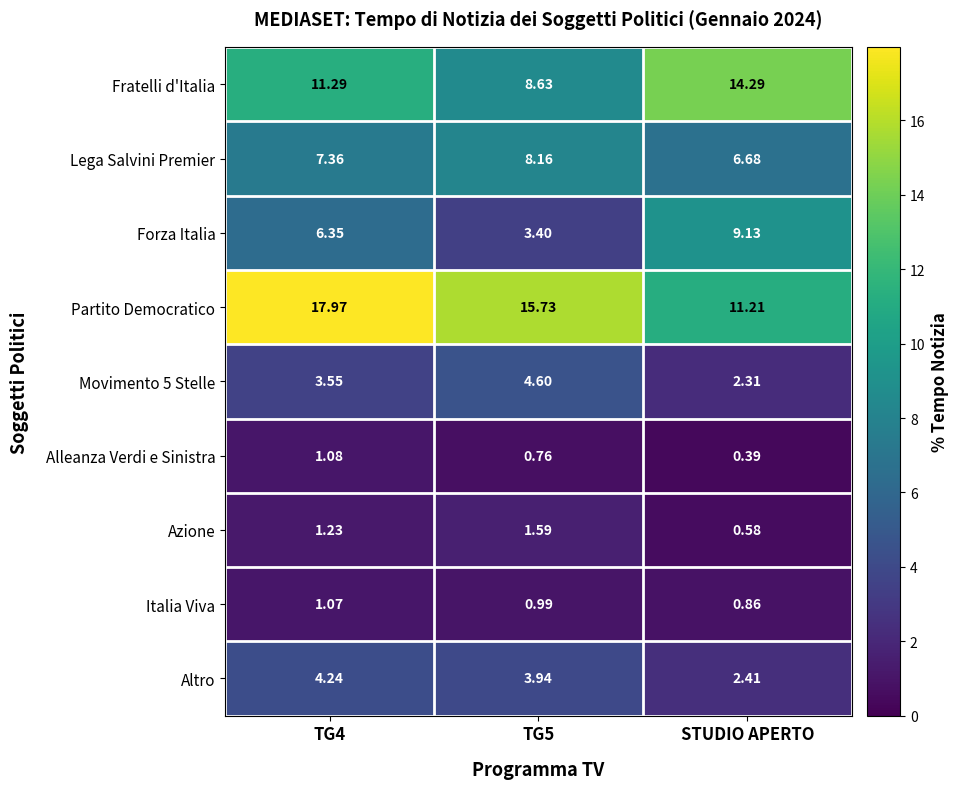

Which series changed the most between TG4 and STUDIO APERTO?

Partito Democratico